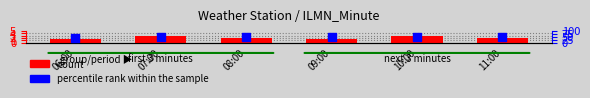

Is the value of count at 09:00 greater than the value of percentile rank within the sample at 06:00?

No